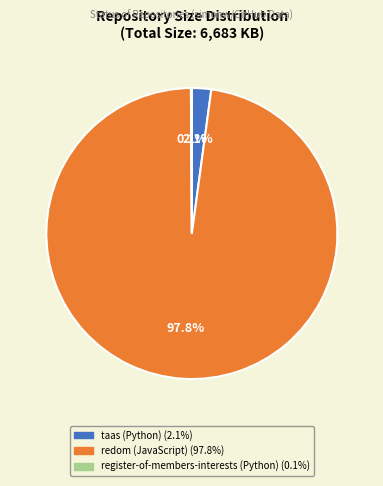

Which slice is the largest?

redom (JavaScript)